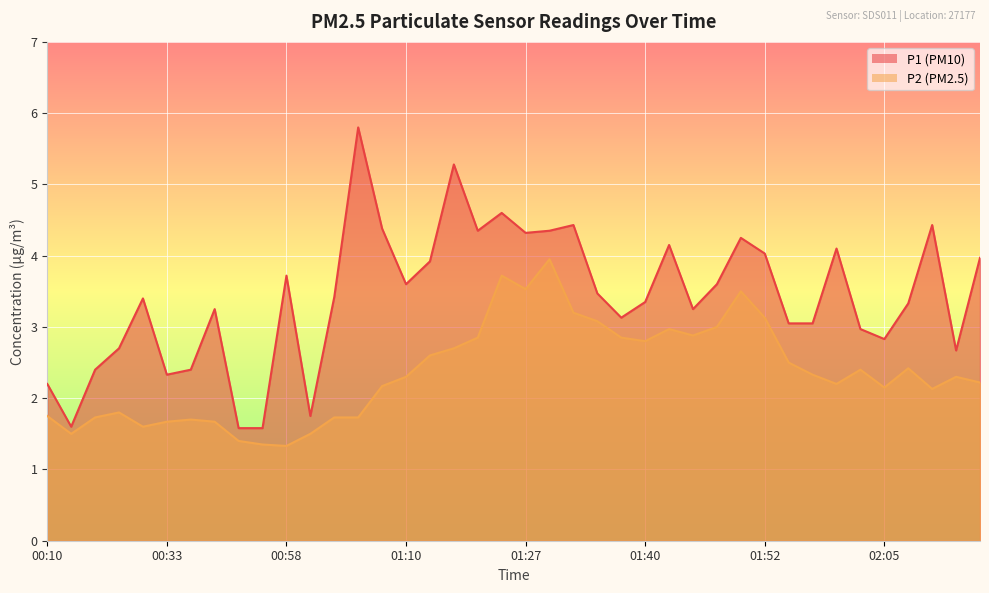

At which category is the sum across all series the highest?

01:24